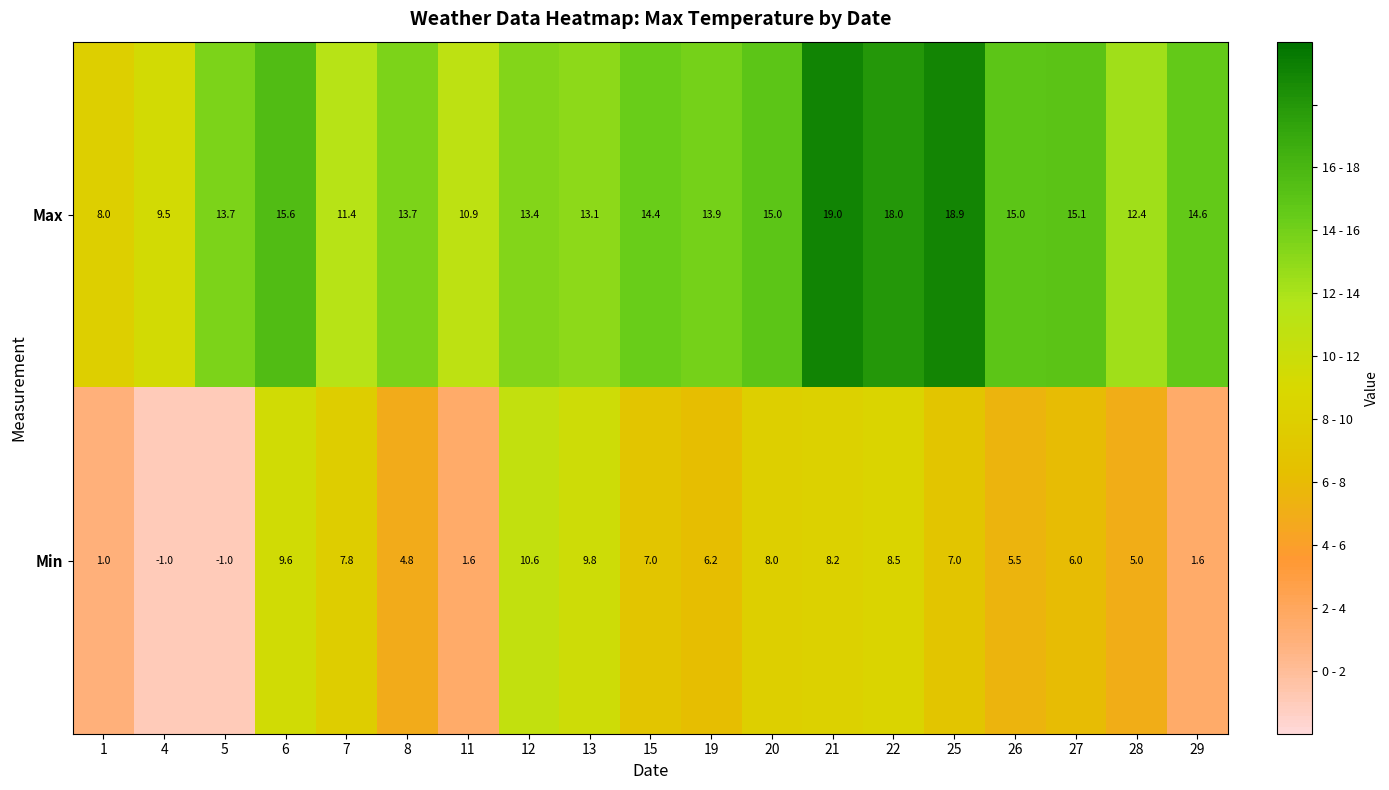

Rank the series by their maximum value, from lowest to highest.

Min, Max